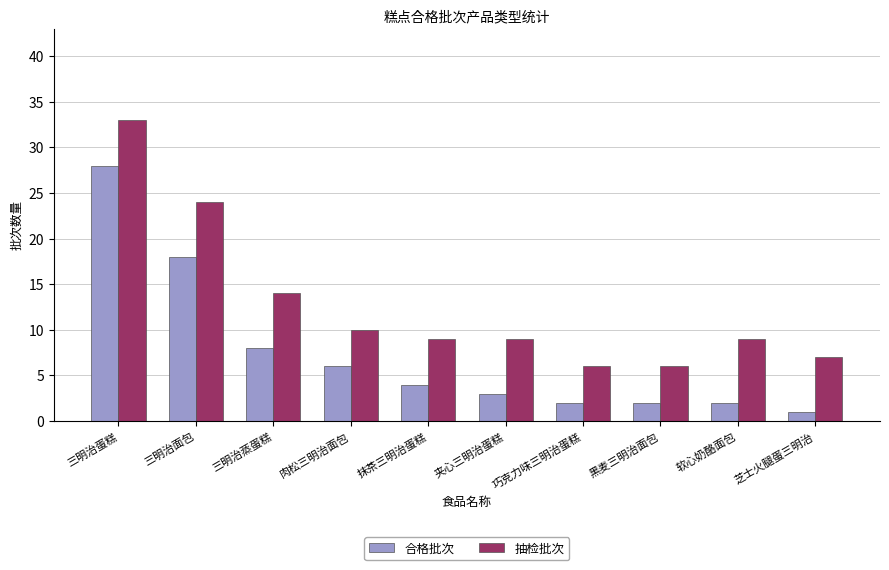

Is it true that 抽检批次 equals 4 at 芝士火腿蛋三明治?

False